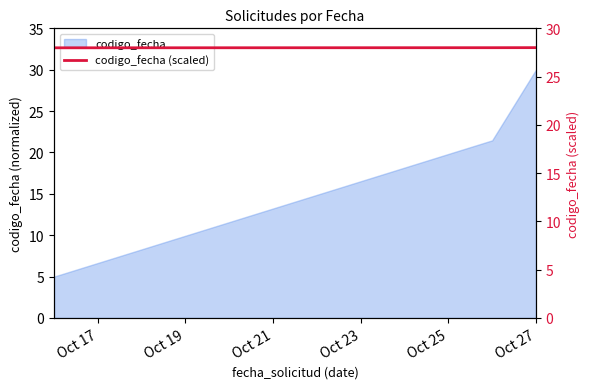

Reading right to left, what are all the values shown in this chart?

28.0	28.0	28.0